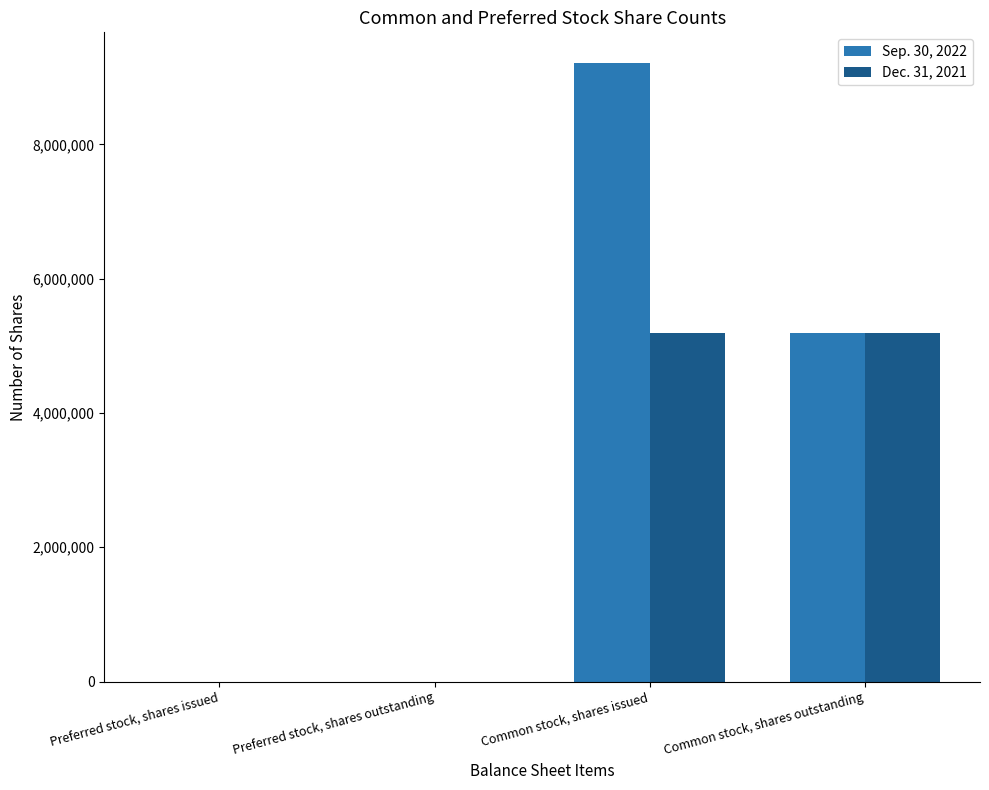

Are the bars grouped side by side (vs. stacked)?

Yes